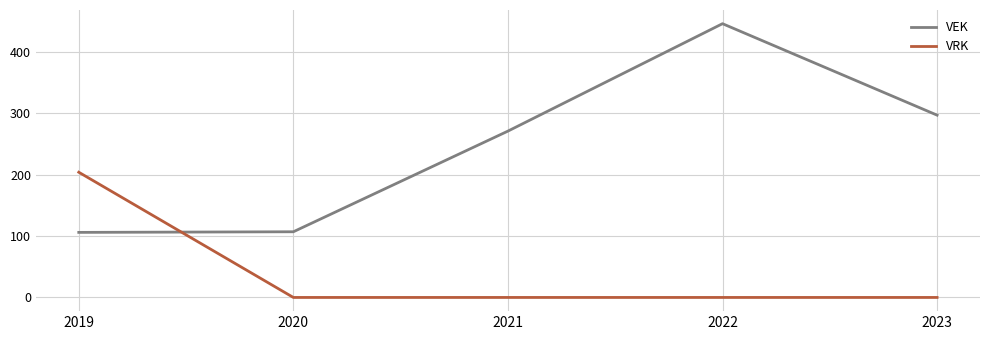

How many lines are shown in the chart?

2